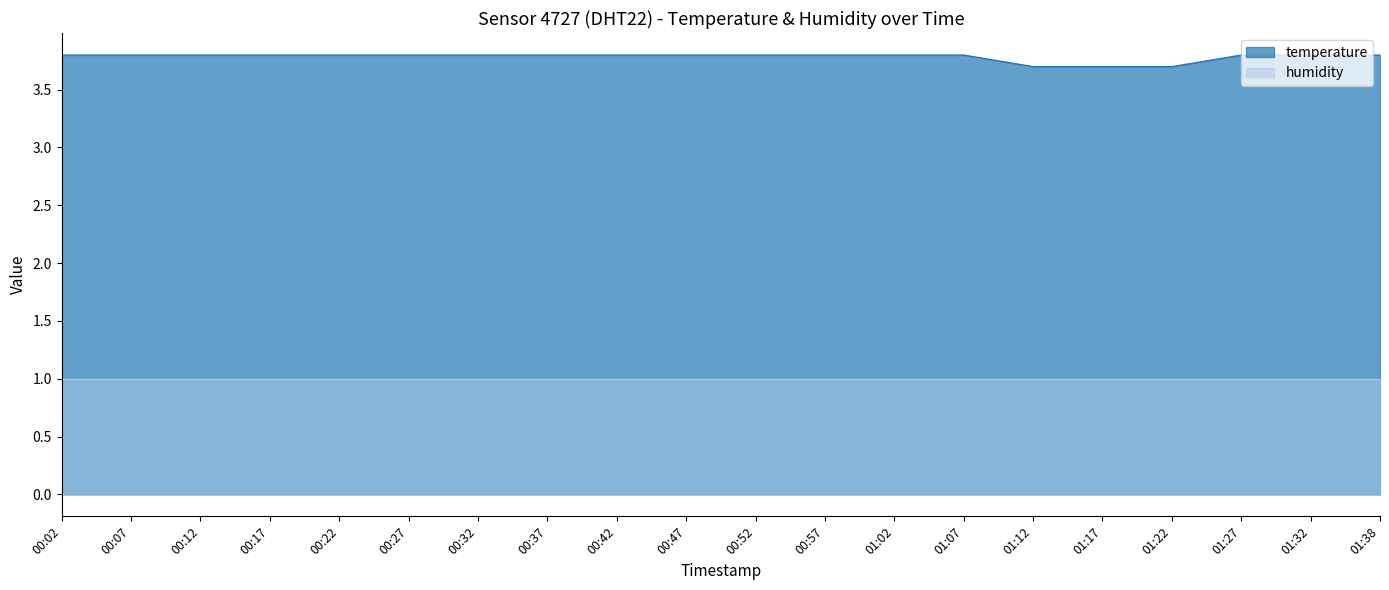

Count the number of data series in this chart.

2